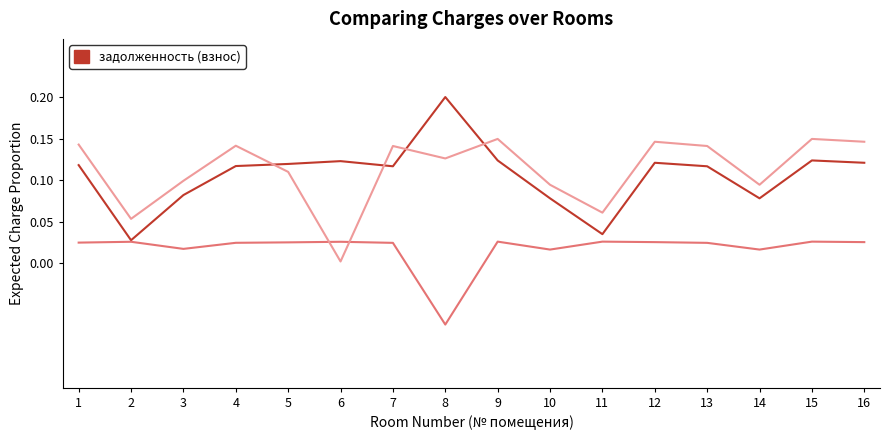

What is the total value across all series at 9?

0.3